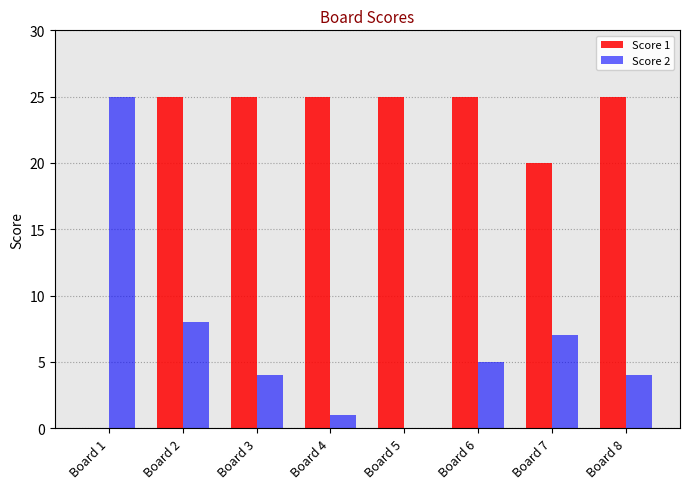

What is the difference between the Score 1 values at Board 7 and Board 1?

20